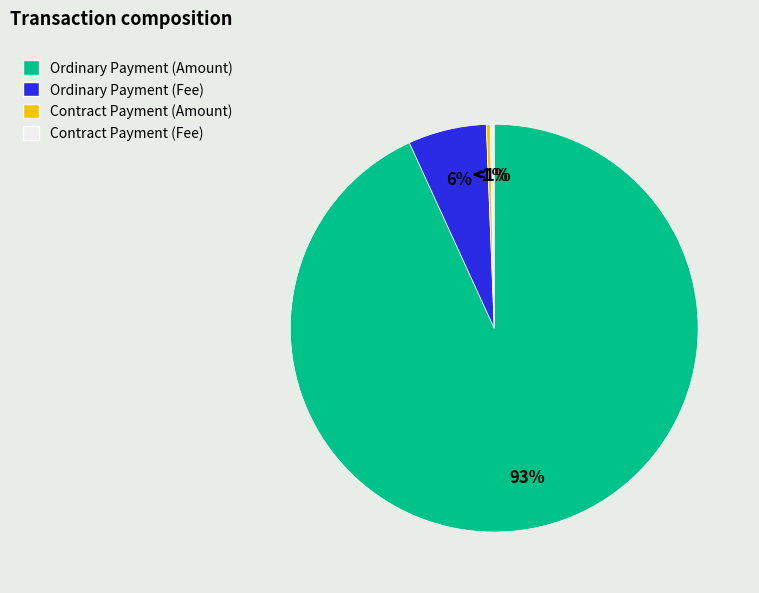

What is the largest slice in the pie chart?

Ordinary Payment (Amount)